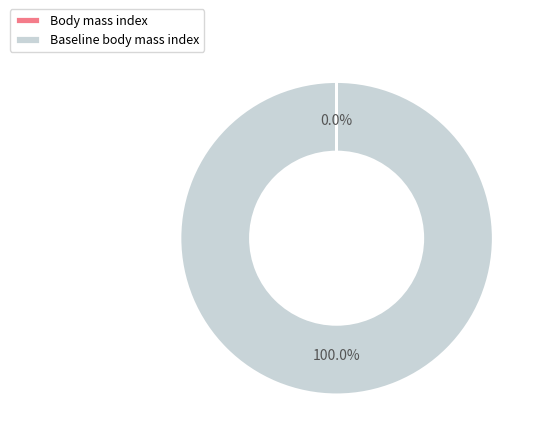

True or false: Baseline body mass index accounts for 100% of the total.

True